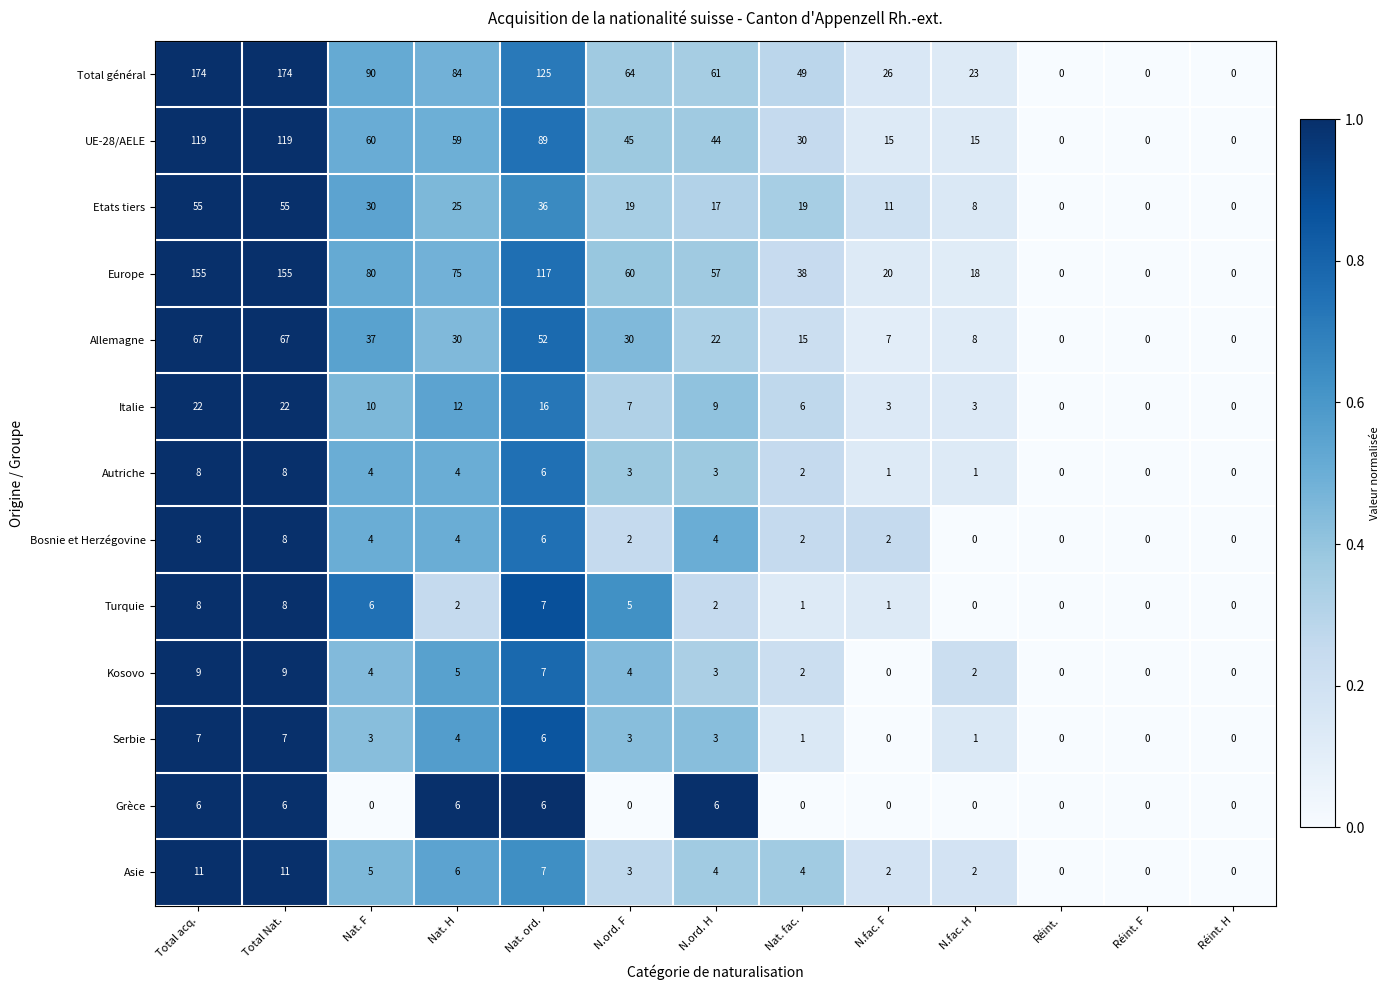

What is the sum of the Kosovo values at Total acq. and N.ord. H?

12